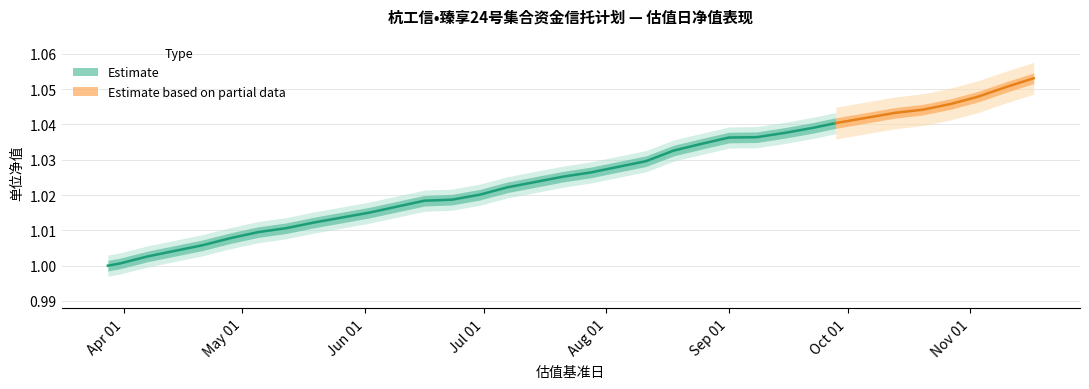

List the labels in order of value, smallest first.

2023-03-28, 2023-03-31, 2023-04-07, 2023-04-14, 2023-04-21, 2023-04-28, 2023-05-05, 2023-05-12, 2023-05-19, 2023-05-26, 2023-06-02, 2023-06-09, 2023-06-16, 2023-06-23, 2023-06-30, 2023-07-07, 2023-07-14, 2023-07-21, 2023-07-28, 2023-08-04, 2023-08-11, 2023-08-18, 2023-08-25, 2023-09-01, 2023-09-08, 2023-09-15, 2023-09-22, 2023-09-28, 2023-10-13, 2023-10-20, 2023-10-27, 2023-11-03, 2023-11-10, 2023-11-17